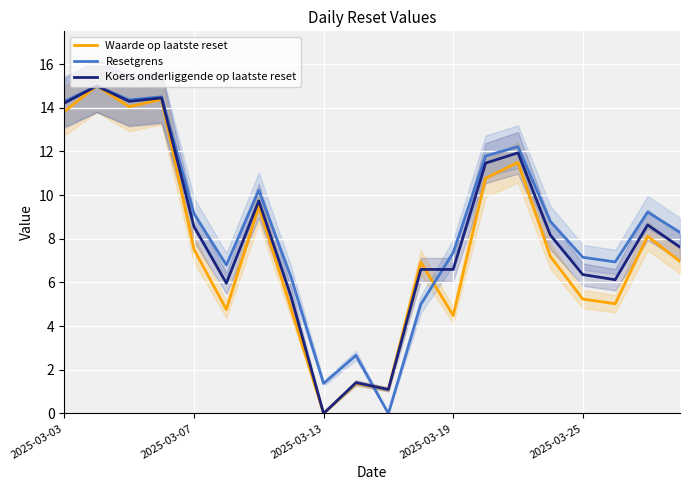

Rank the series by their maximum value, from highest to lowest.

Waarde op laatste reset, Resetgrens, Koers onderliggende op laatste reset